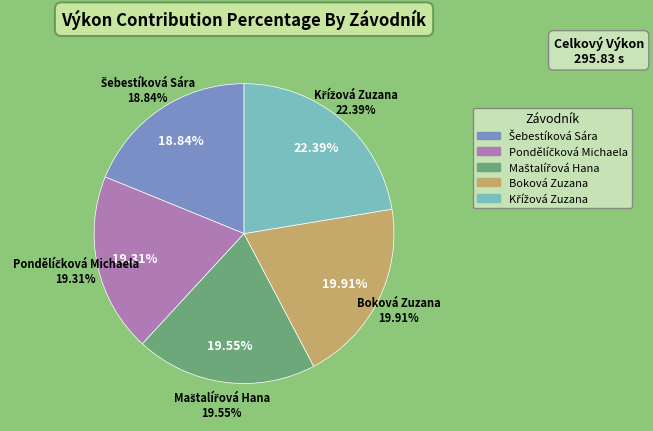

Does Šebestíková Sára account for over 50% of the chart?

No